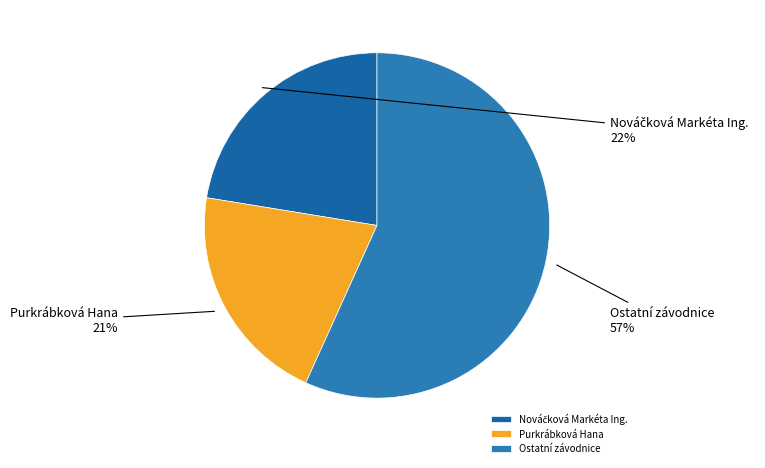

How many segments does this pie chart have?

3